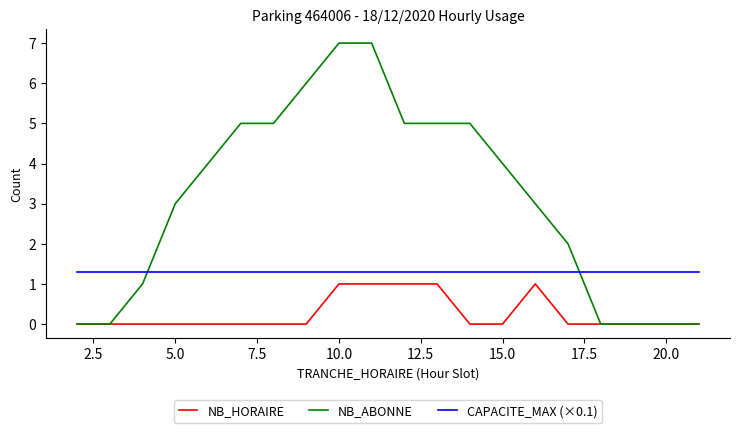

Rank the series by their average value, from highest to lowest.

NB_ABONNE, CAPACITE_MAX (×0.1), NB_HORAIRE